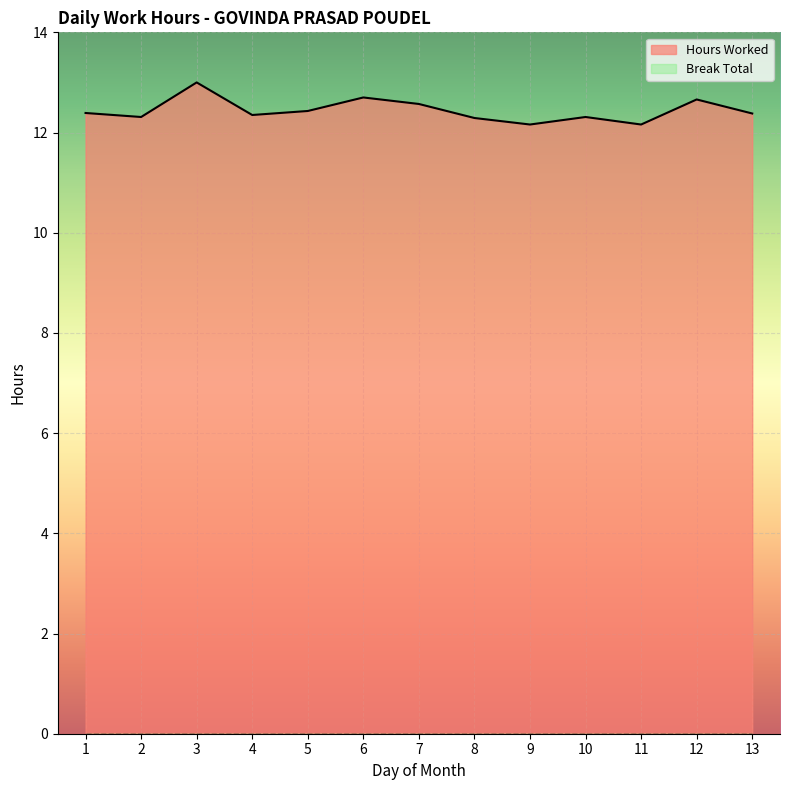

List the labels in order of value, smallest first.

9, 11, 8, 2, 10, 4, 13, 1, 5, 7, 12, 6, 3